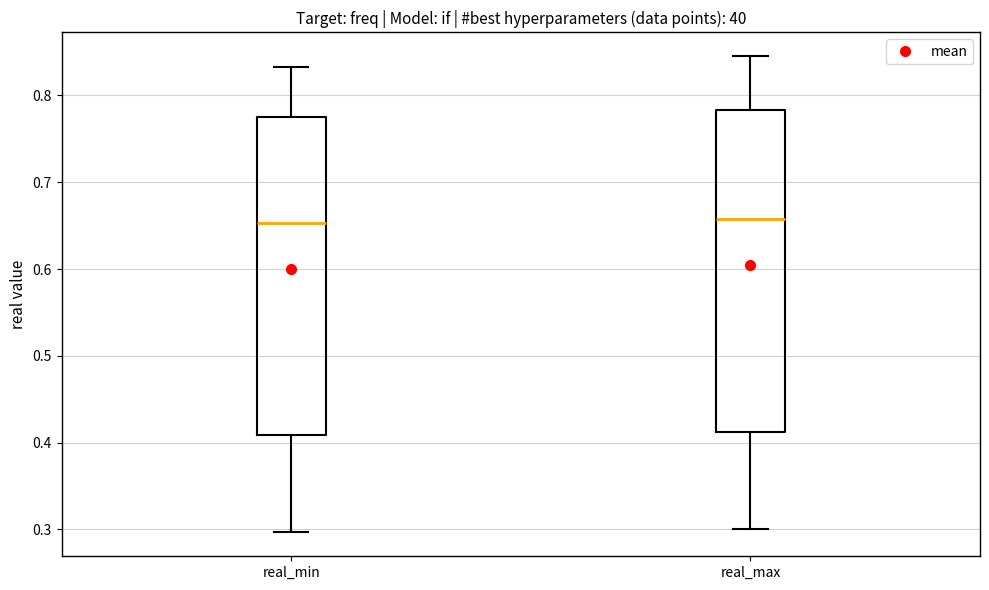

Reading left to right, read every box against the y-axis: the position of its median line, the range the box covers, and the ends of its whiskers. The values are not printed on the chart, so give them approximately, as read against the axis.

real_min: median 0.65, box 0.41 to 0.78, whiskers 0.30 to 0.83
real_max: median 0.66, box 0.41 to 0.78, whiskers 0.30 to 0.85